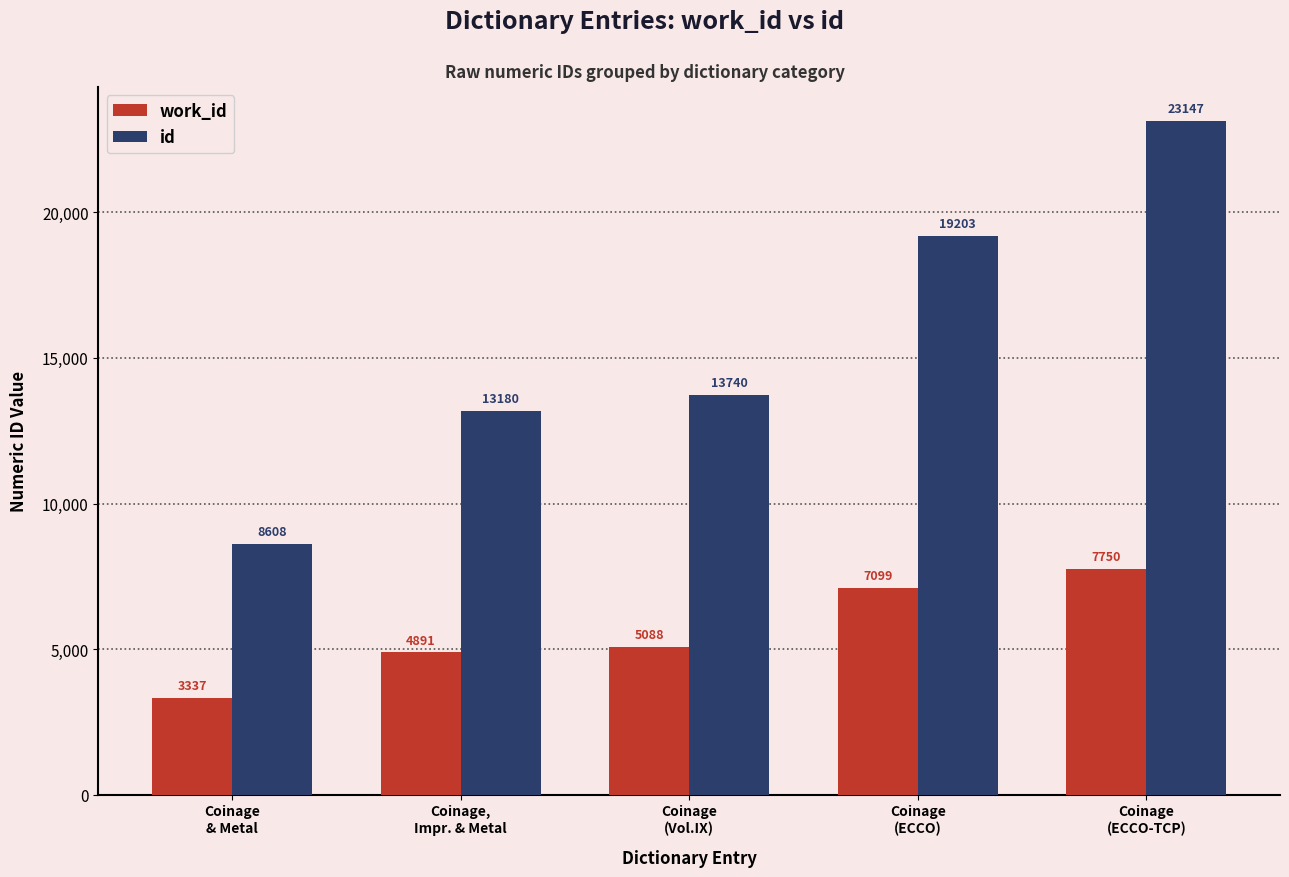

What are all the series names shown in the legend?

work_id, id